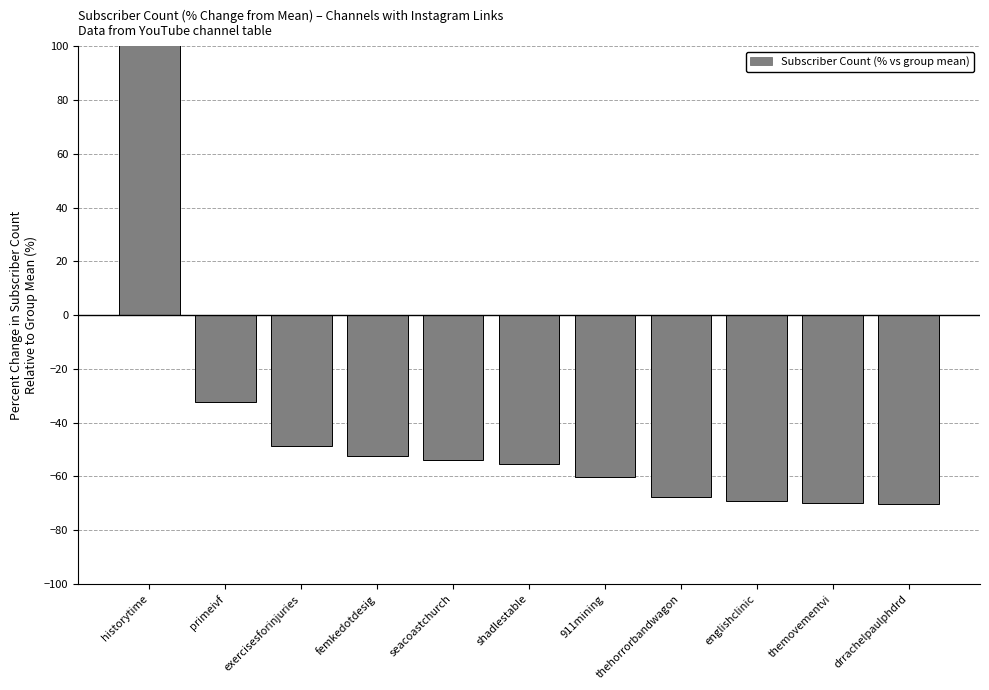

What is the difference between the maximum and minimum values?

648.9